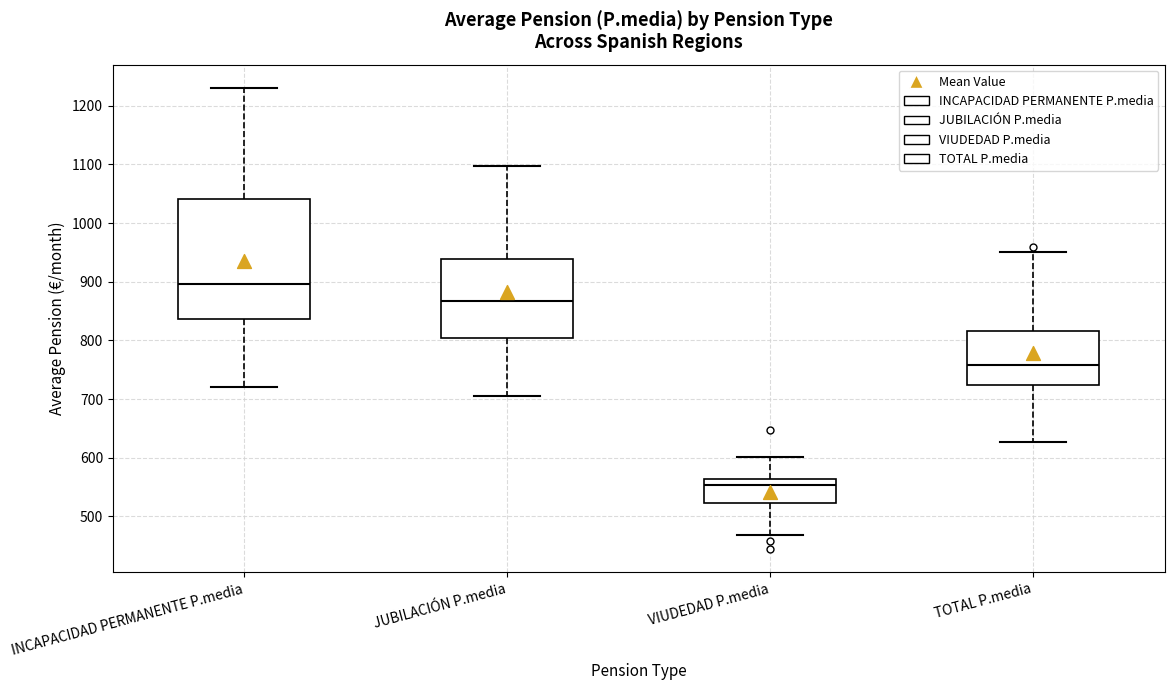

Where does the lower whisker of the box for JUBILACIÓN P.media end on the y-axis? The values are not printed on the chart, so give them approximately, as read against the axis.

710